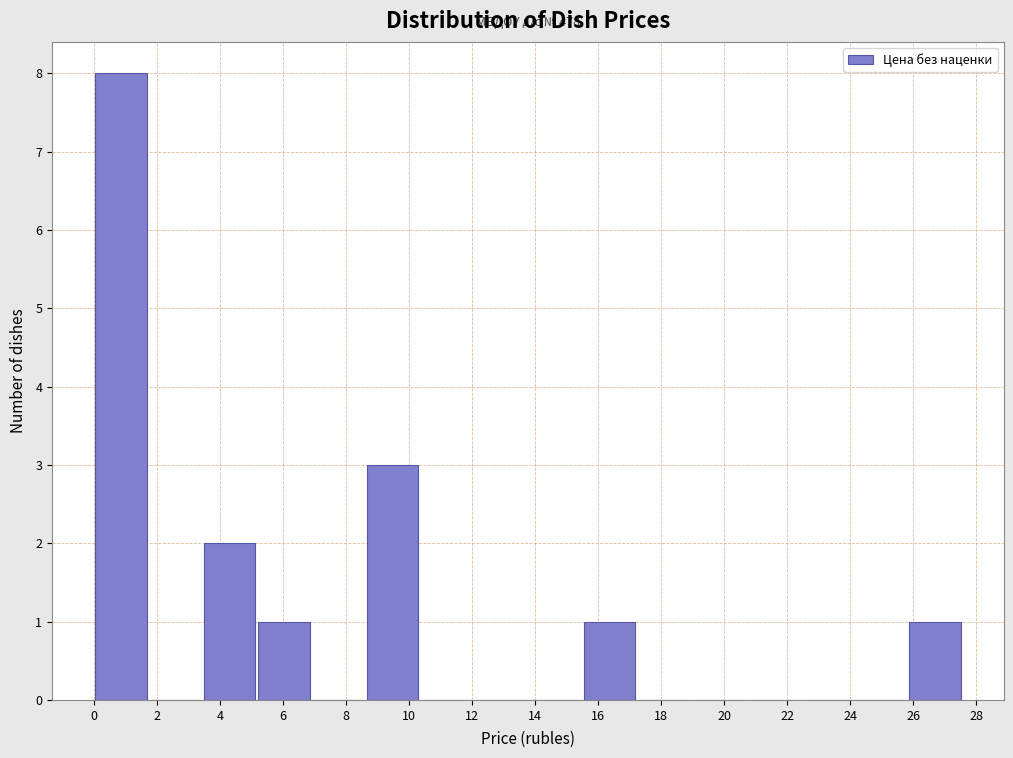

Which range on the x-axis has the tallest bar?

0.0 to 1.8